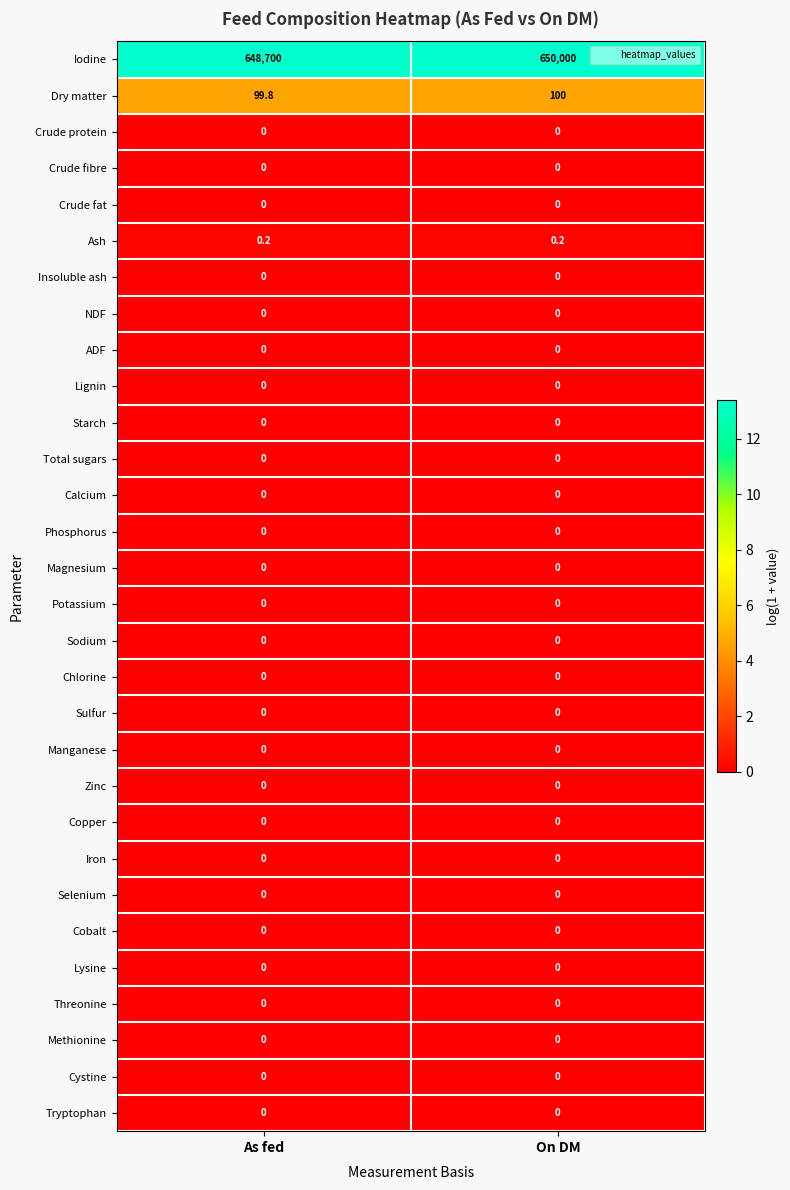

Count the number of data series in this chart.

30